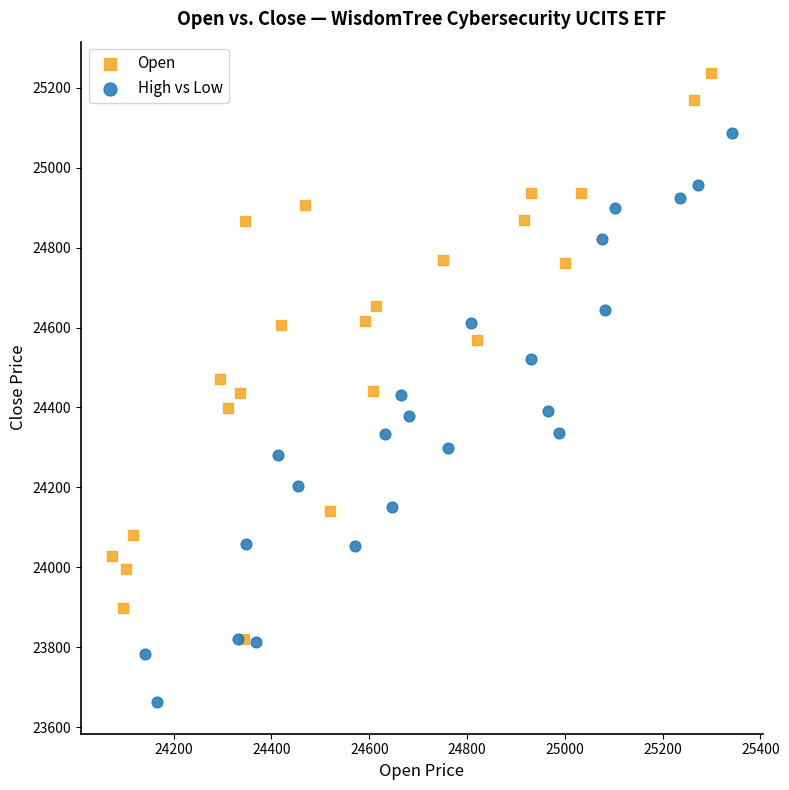

Which series contains the highest Y value?

Open